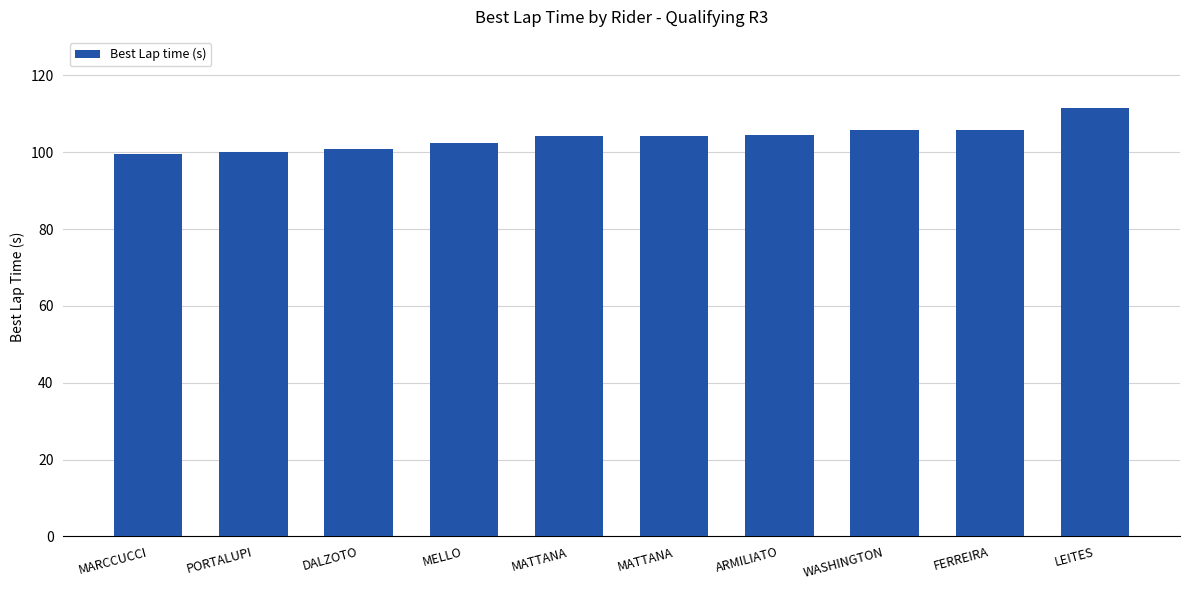

How many distinct data groups are displayed?

1